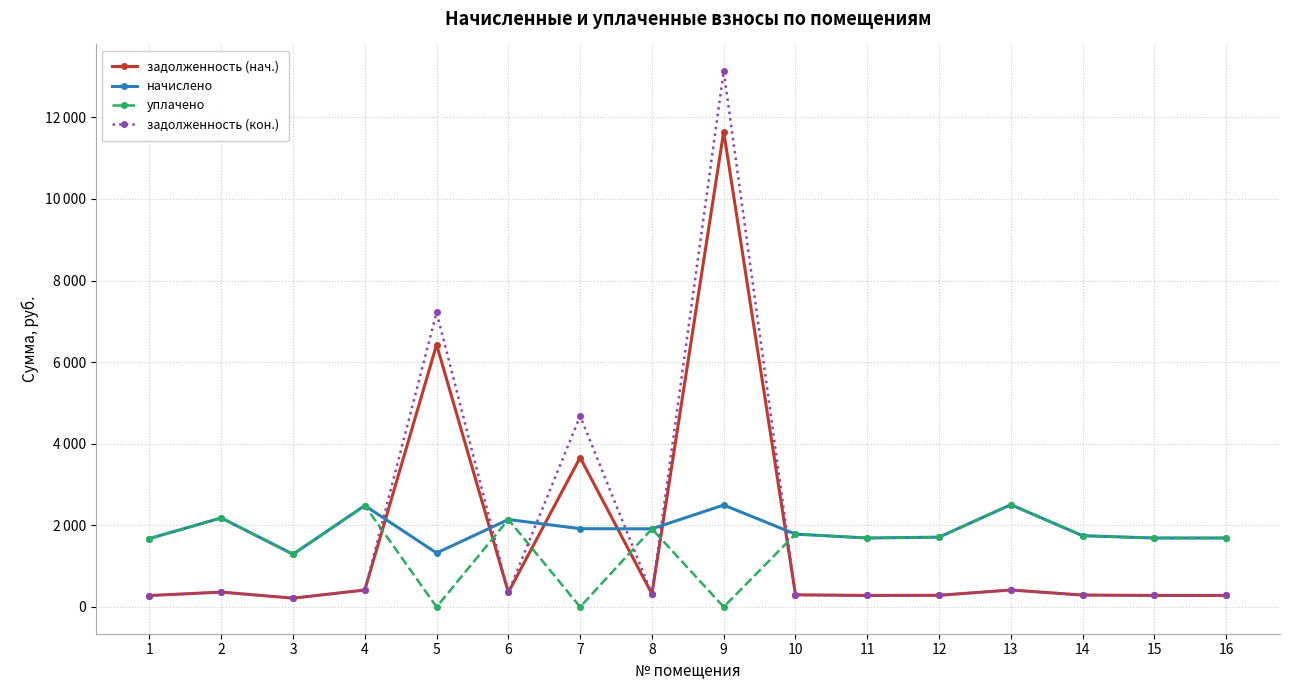

True or false: уплачено has a value of 1689.1 at 16.

True